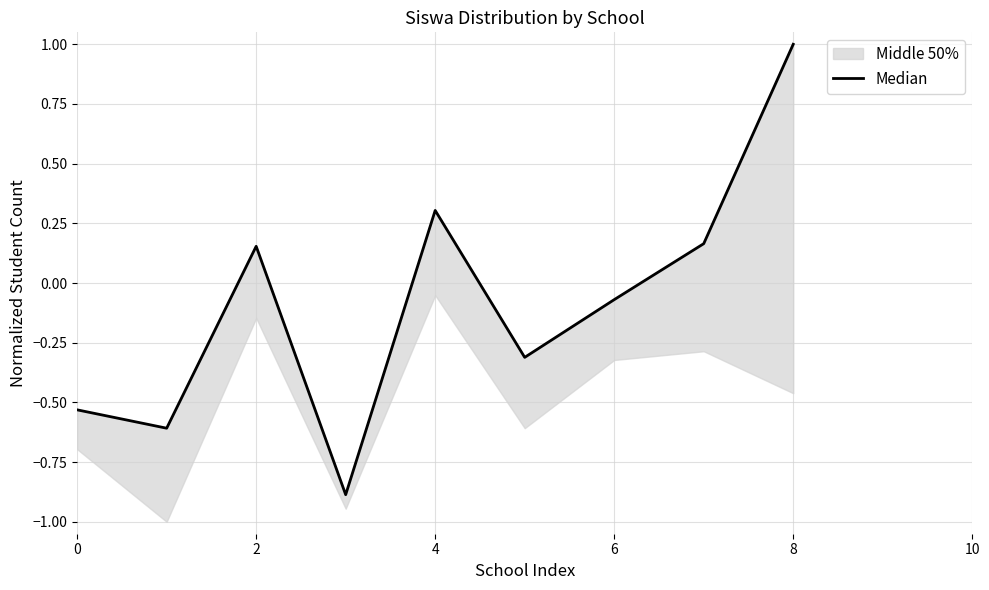

How many points are higher than both their immediate neighbors (excluding endpoints)?

2